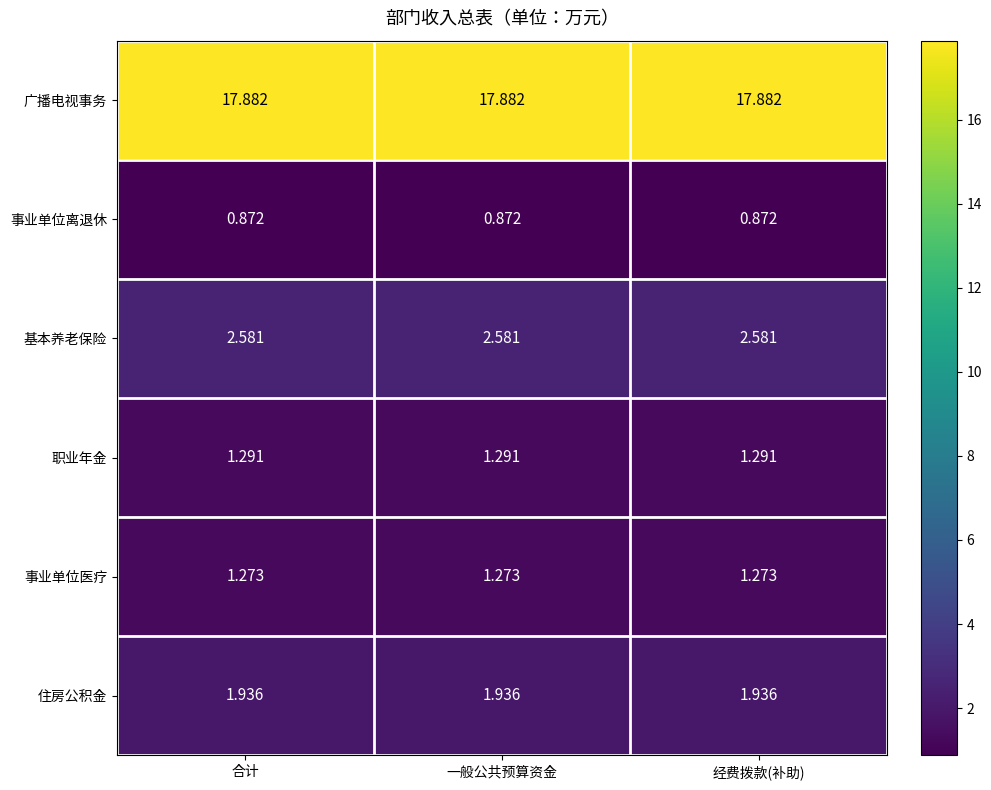

Is the value of 事业单位医疗 at 经费拨款(补助) greater than the value of 住房公积金 at 合计?

No